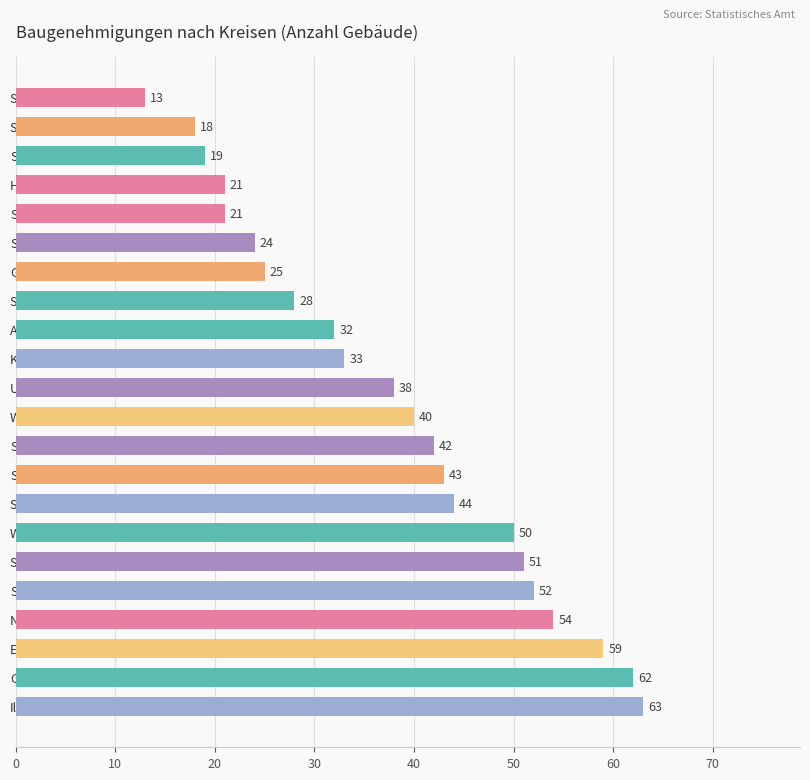

The chart shows a value of 4 at Stadt Weimar. True or false?

False